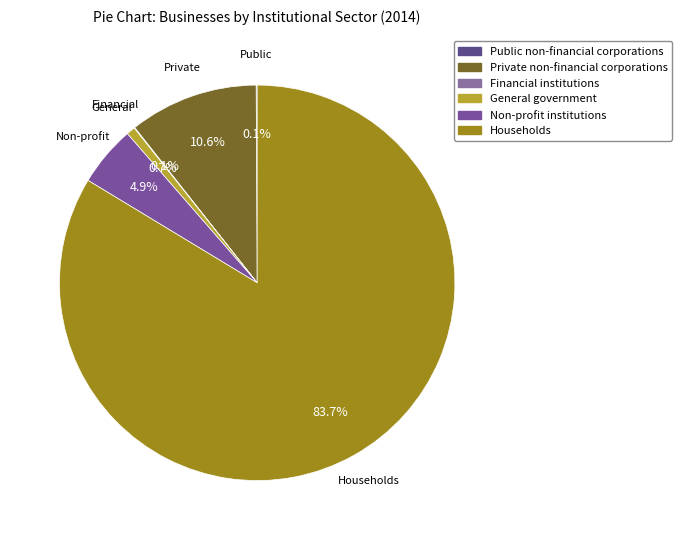

How many segments does this pie chart have?

6